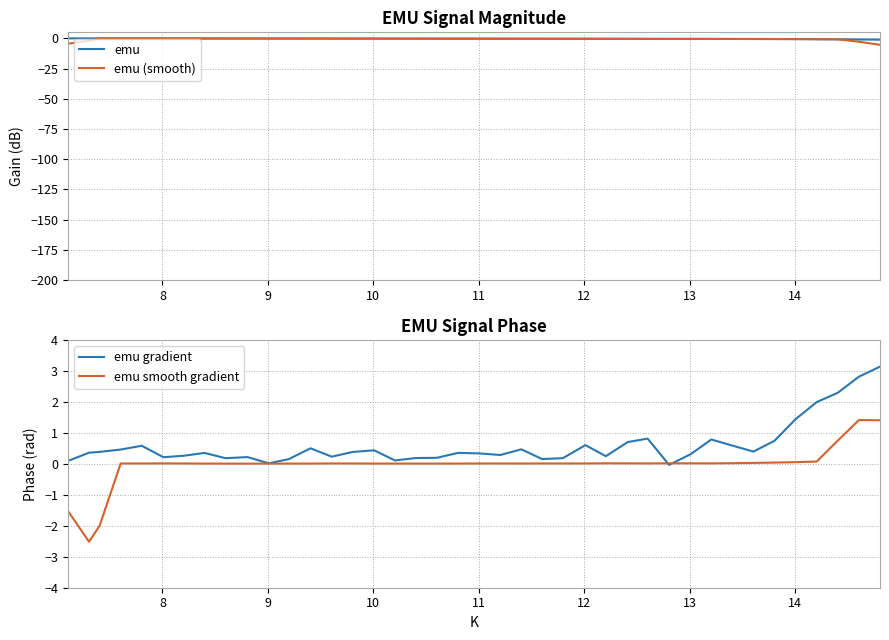

Does the chart have visible grid lines?

Yes